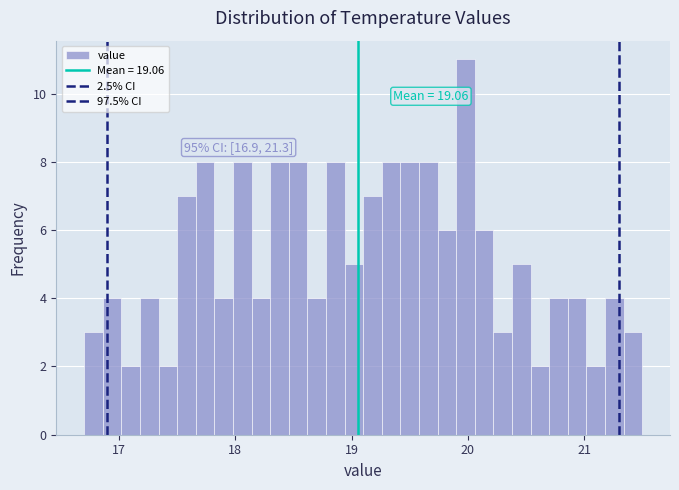

Around what value on the x-axis is the tallest bar? Give the approximate position of its centre, as read against the axis.

20.0